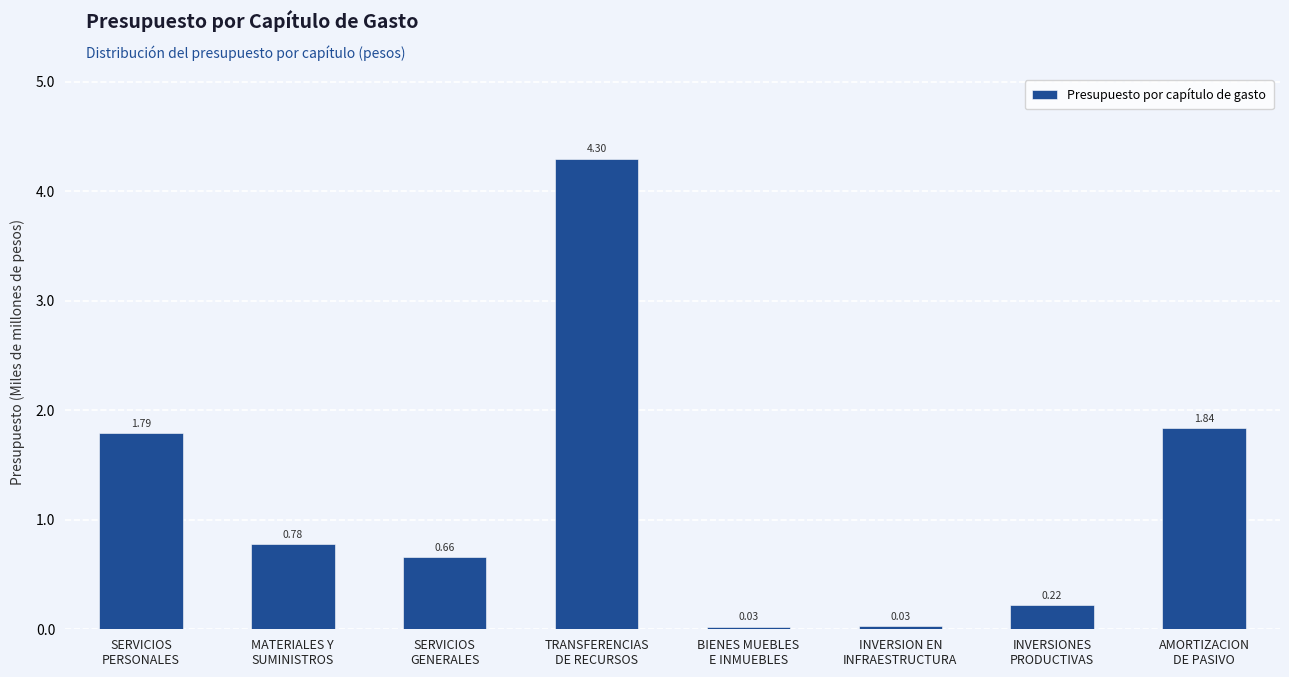

What is the label of the 3rd bar from the left?

SERVICIOS
GENERALES